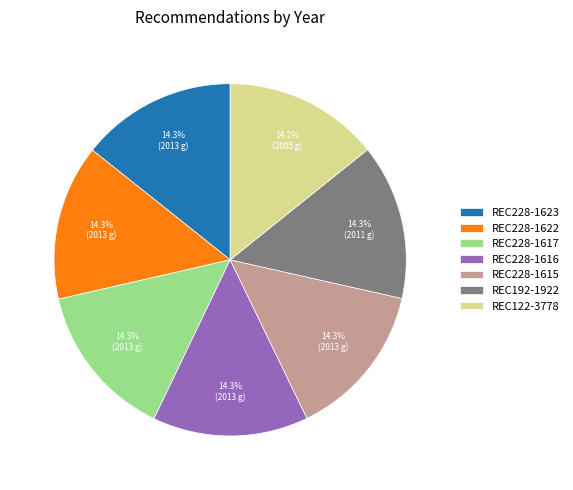

Count the number of slices in the pie.

7